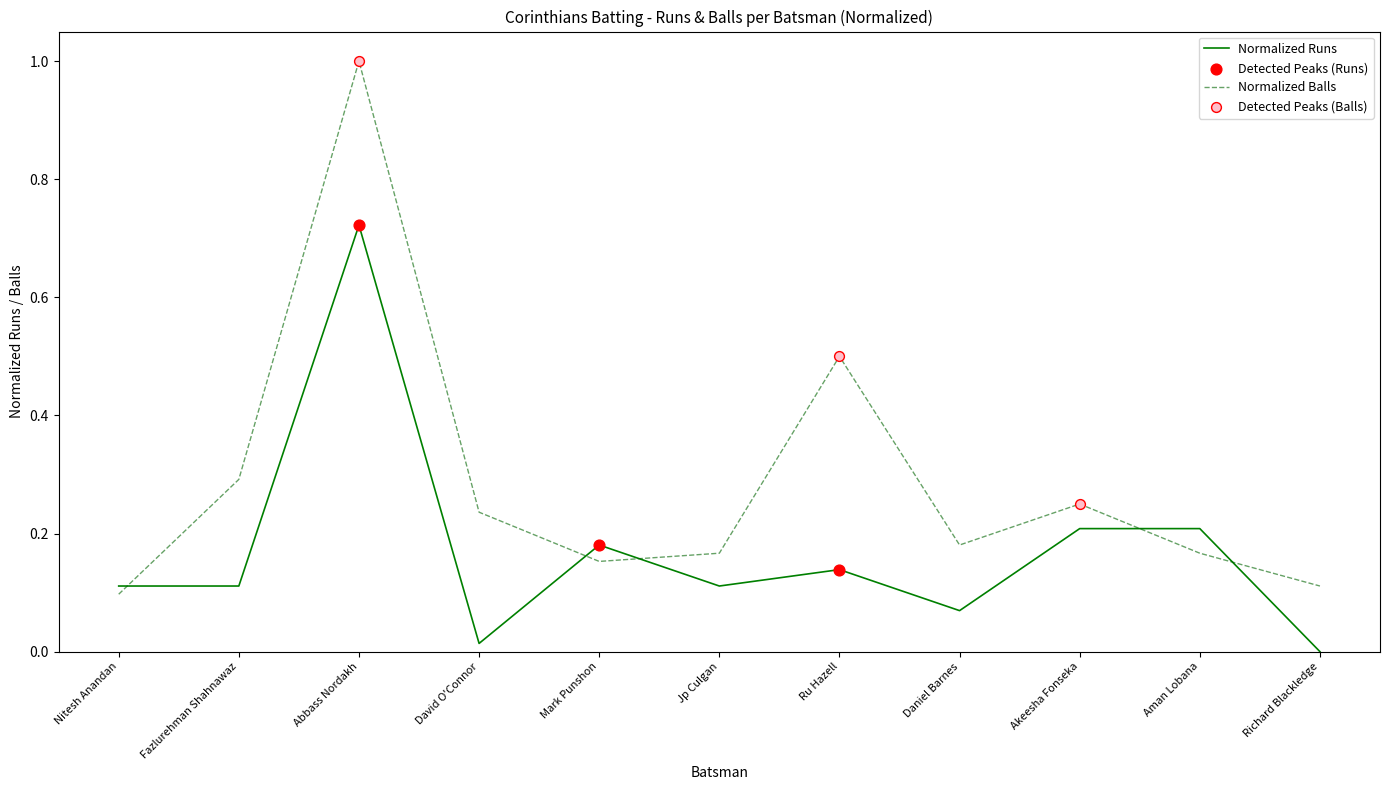

Which series changed the most between David O'Connor and Ru Hazell?

Normalized Balls